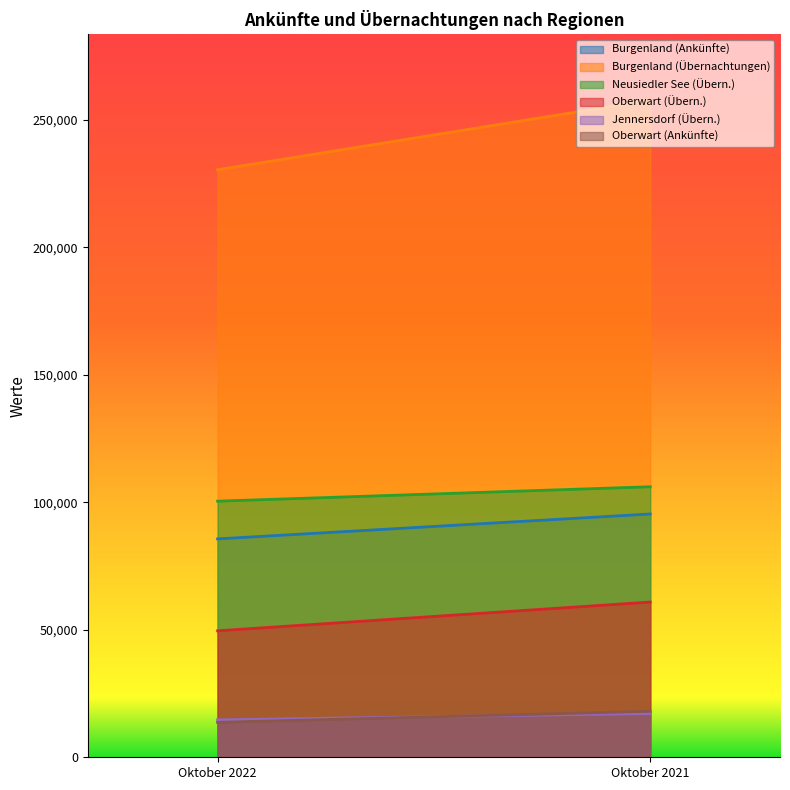

Which category has the highest value in the Oberwart (Ankünfte) series?

Oktober 2021